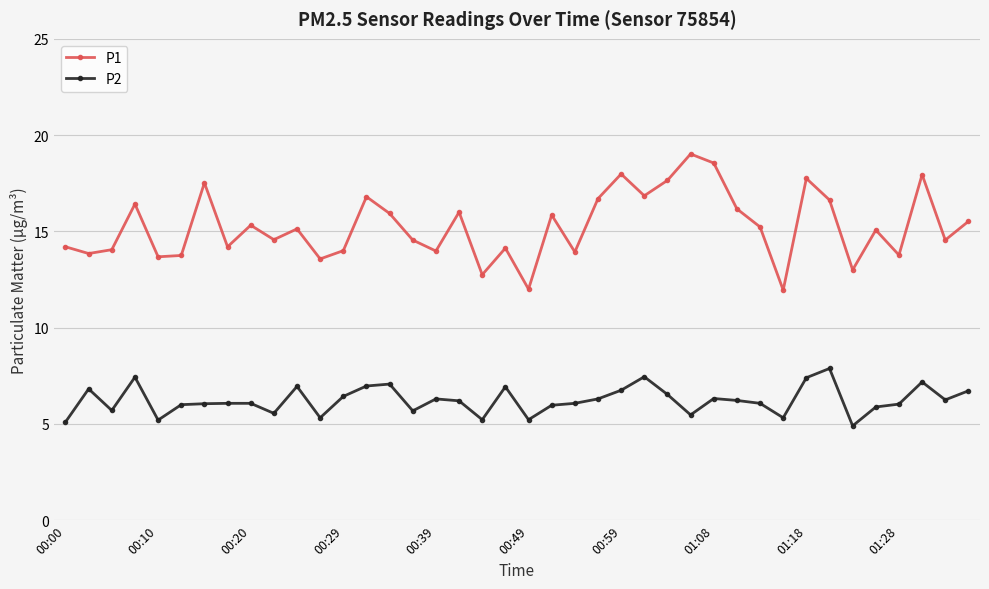

True or false: P1 has more than 2 interior local peaks.

True